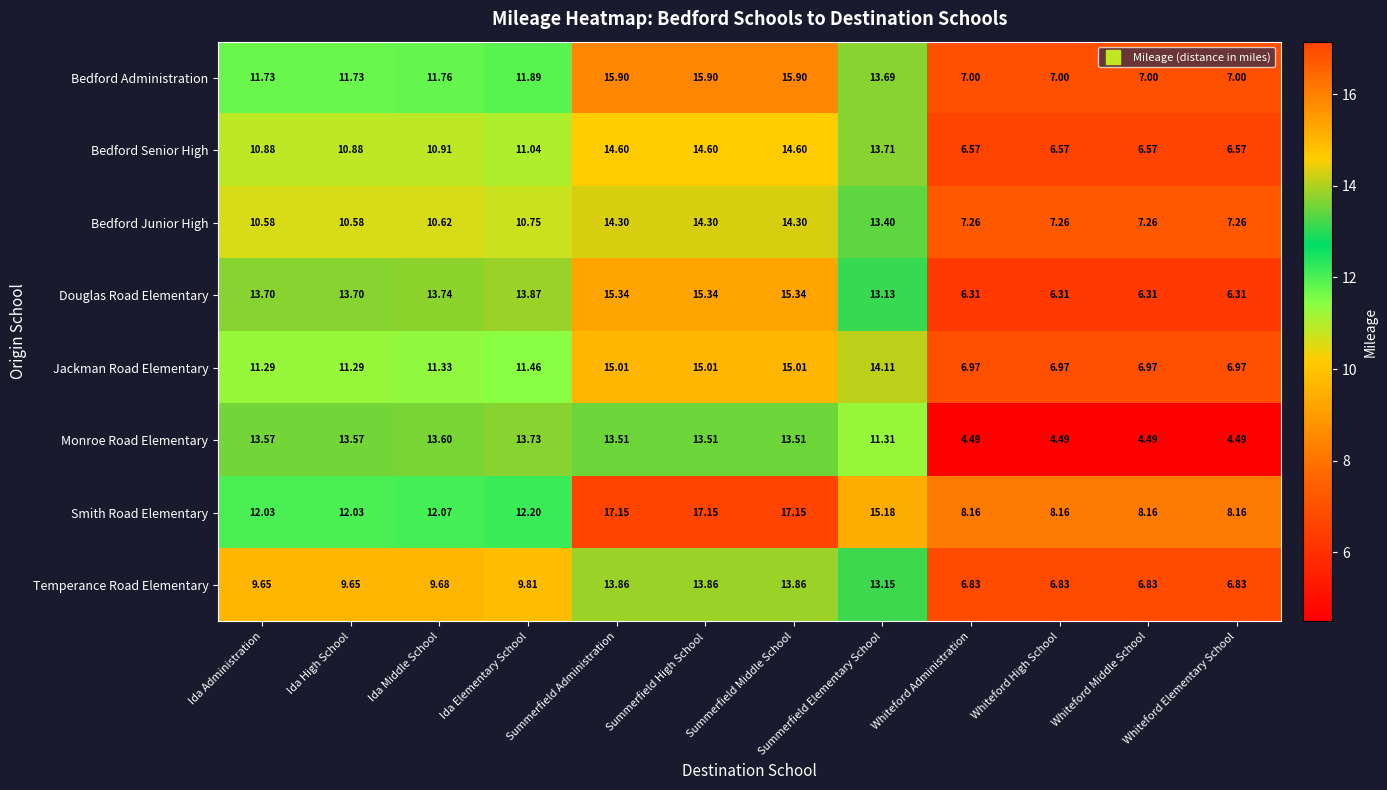

Where does the Douglas Road Elementary series first go above 13?

Ida Administration